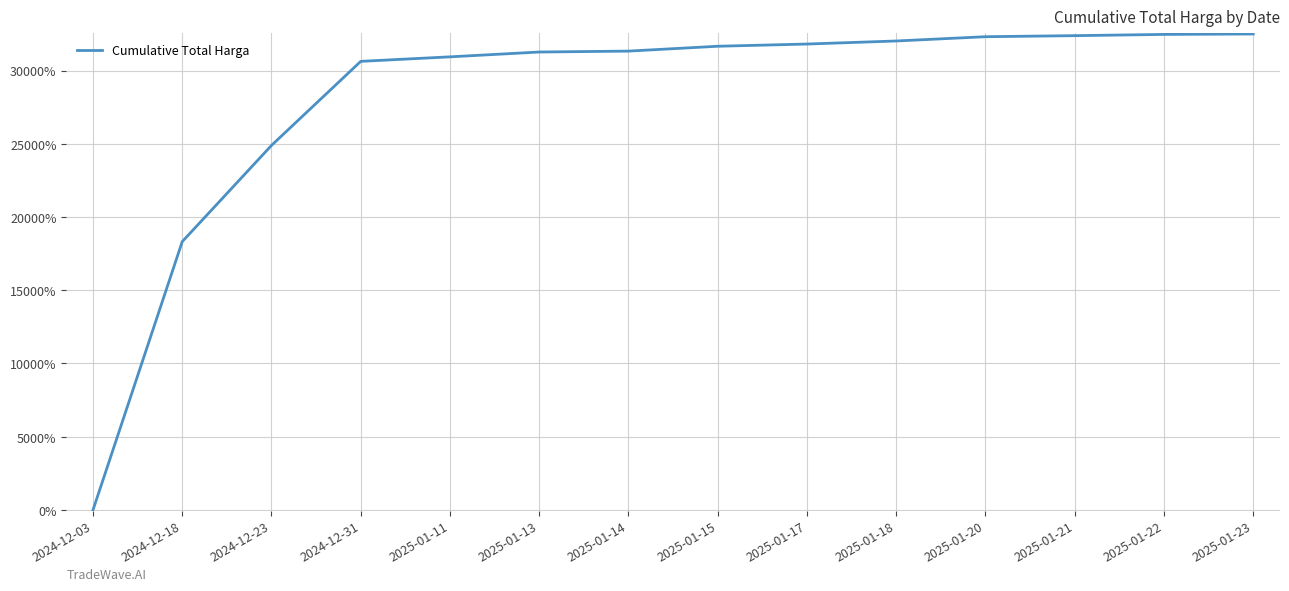

What is the change in value from 2025-01-11 to 2025-01-20?

+1374.5